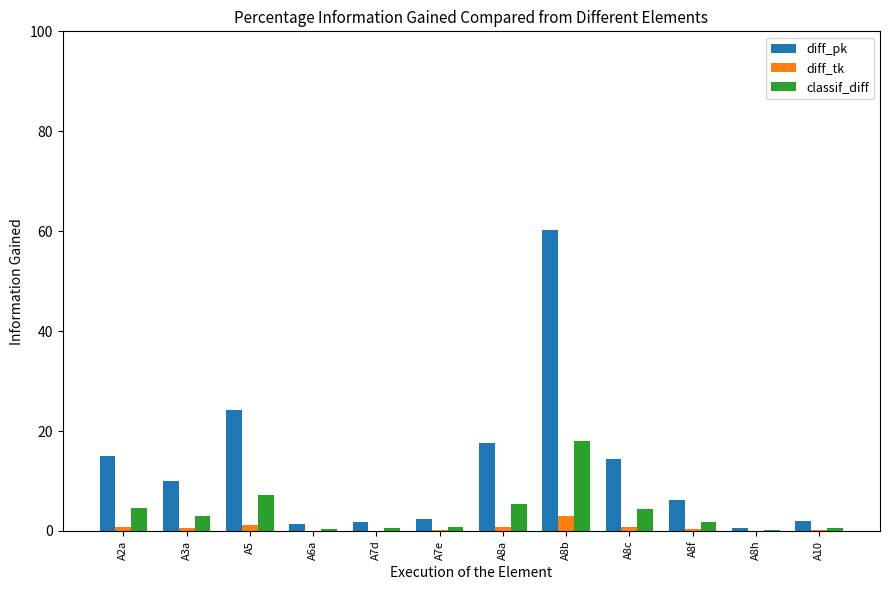

Which series changed the most between A8c and A8f?

diff_pk